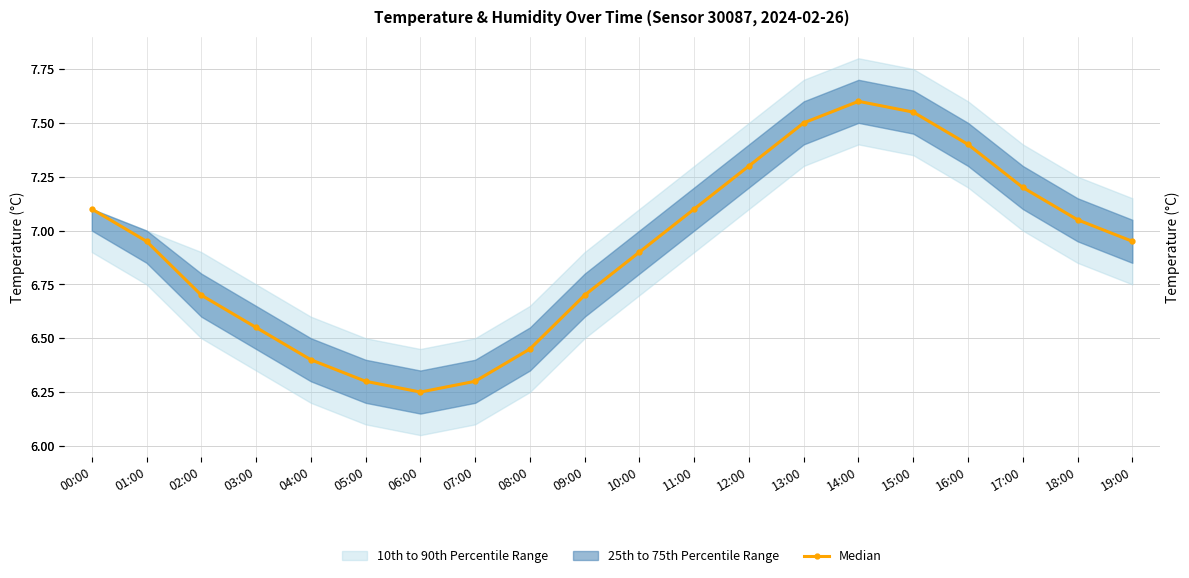

What is the greatest value displayed?

7.6